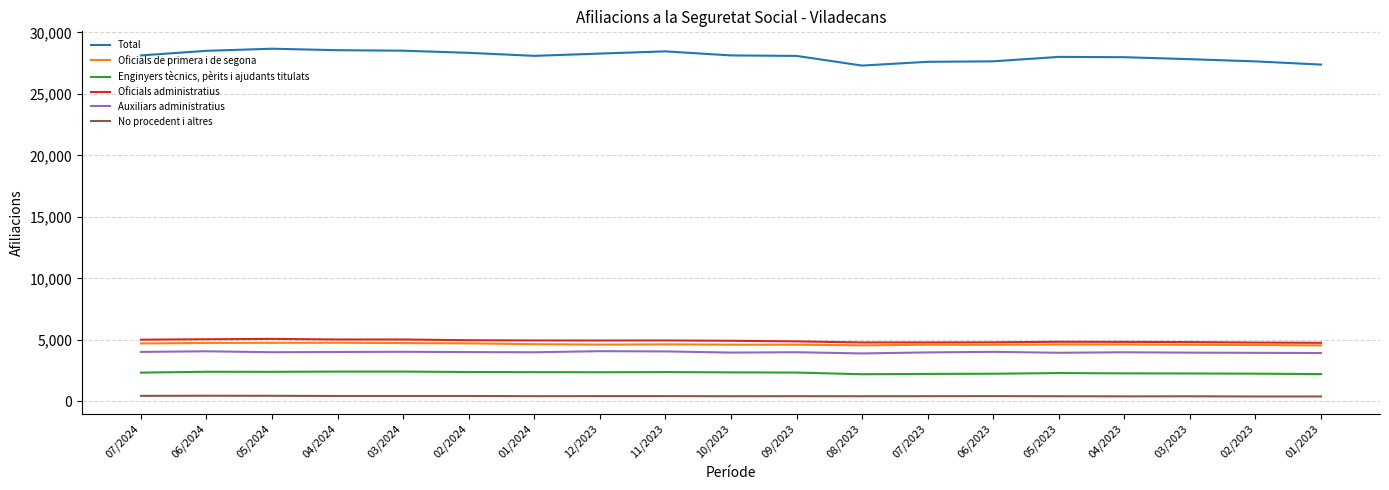

What is the difference between the highest and lowest values at 07/2023?

27195